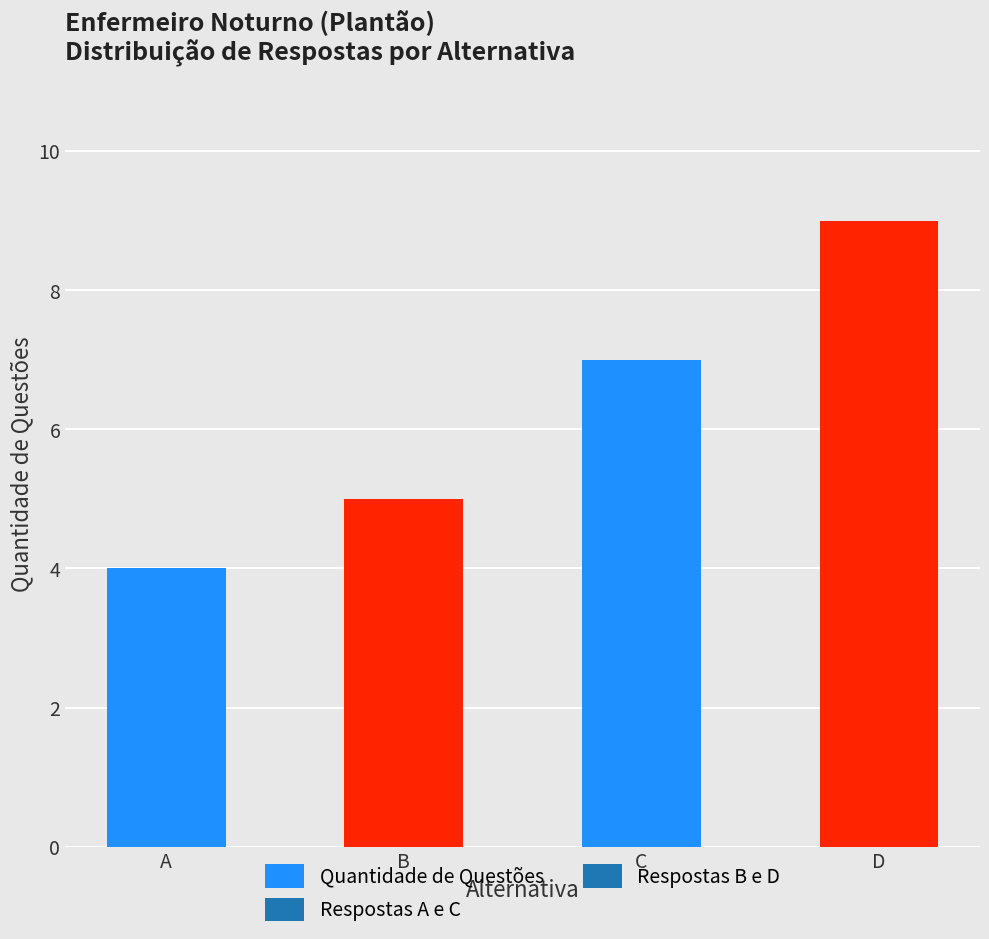

How many data points are less than 7?

2